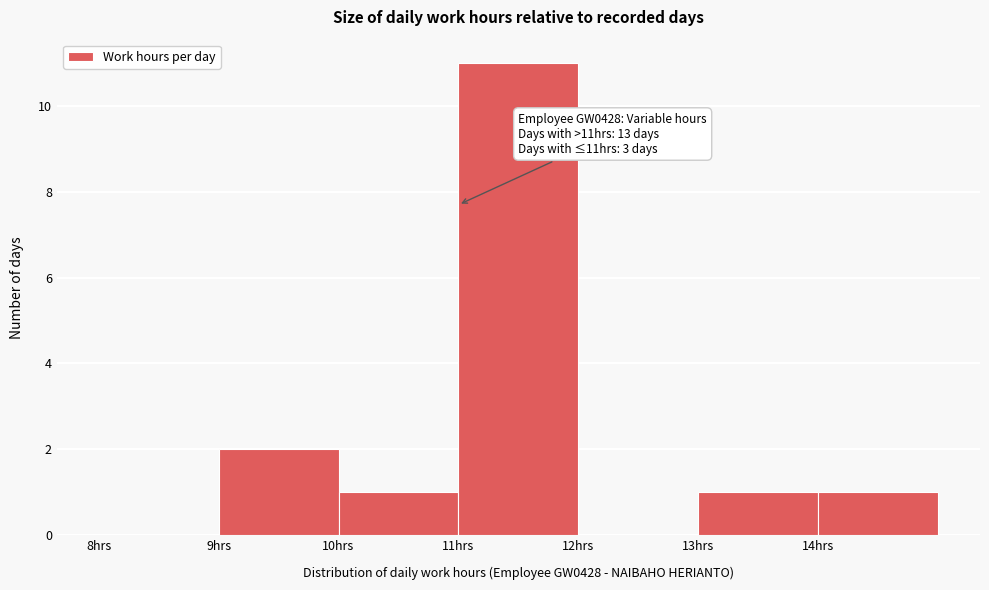

Which range on the x-axis has the tallest bar?

11 to 12